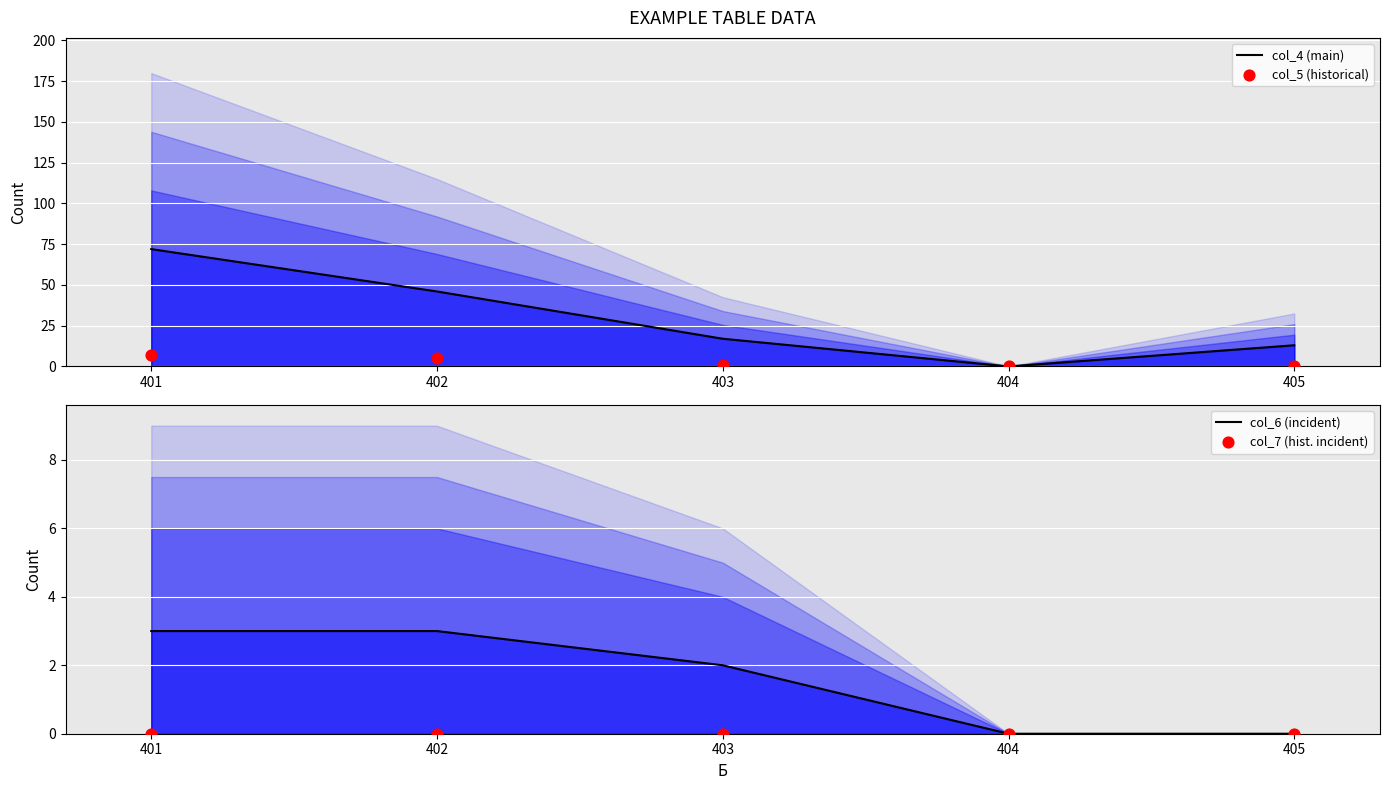

Is the value of col_6 (incident) at 402 greater than the value of col_5 (historical) at 402?

No